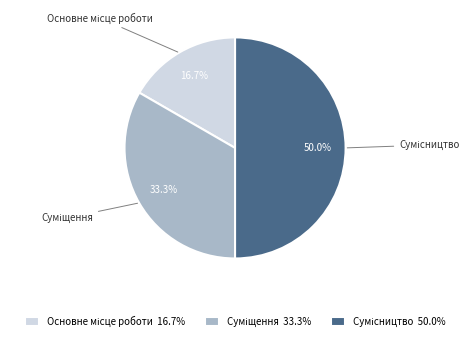

What percentage is NOT represented by Сумісництво?

50.0%